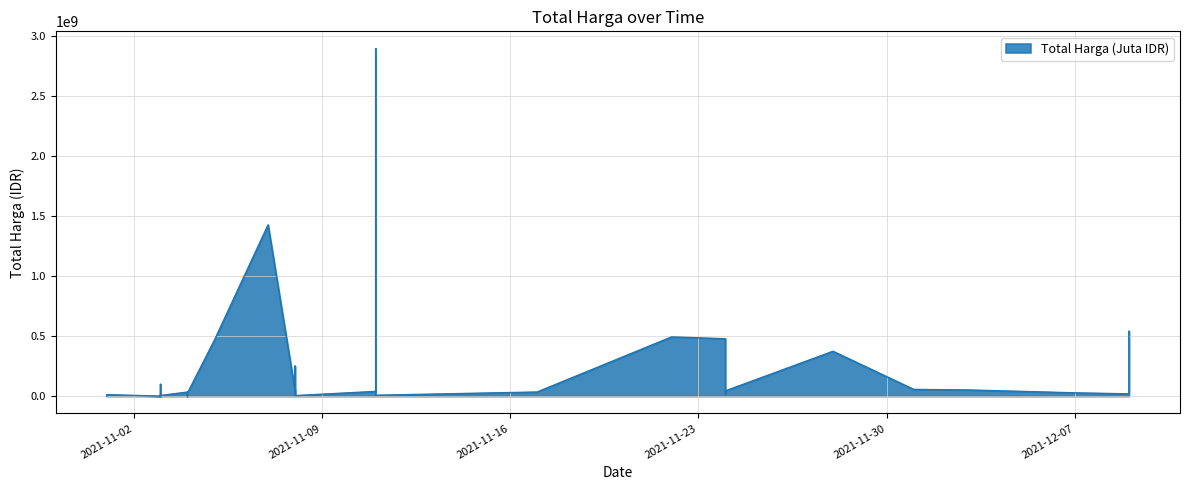

How many interior local peaks (higher than both neighbors) does the data have?

10